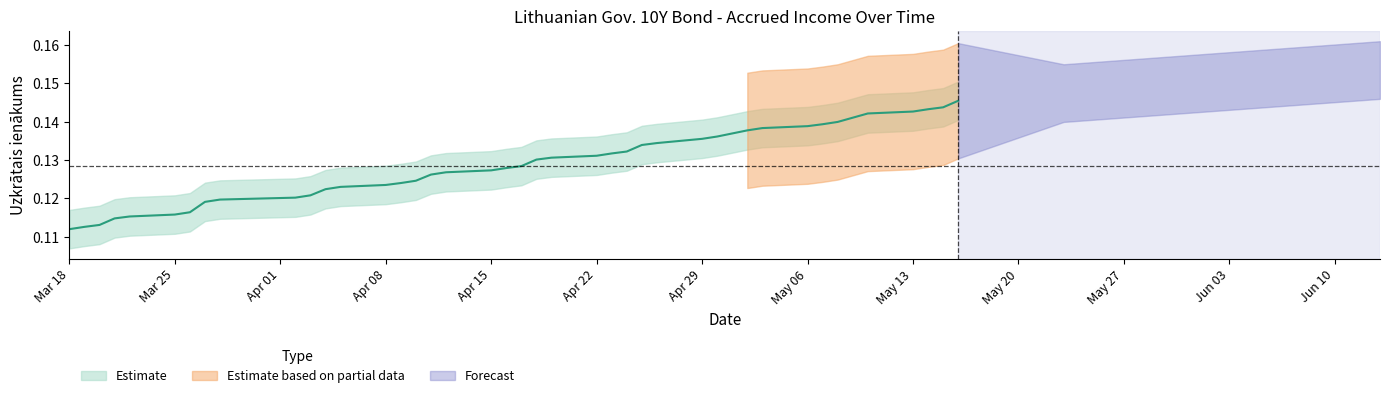

Is it true that the value at 2024-04-09 is 0.1?

True